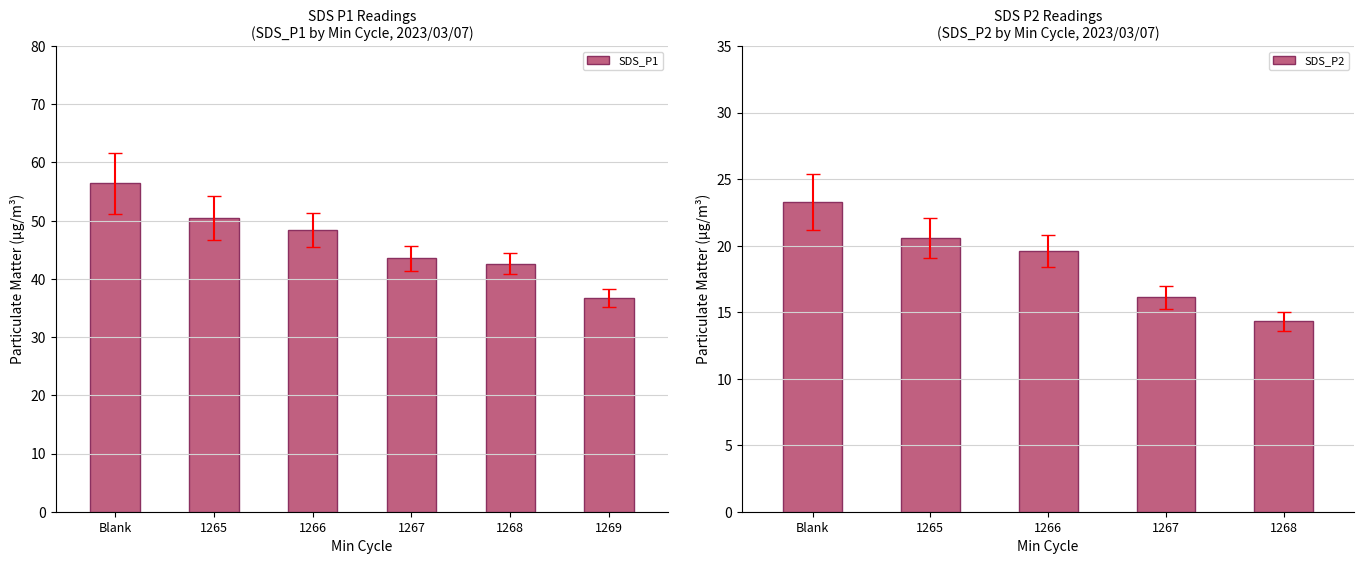

What are all the series names shown in the legend?

SDS_P1, SDS_P2